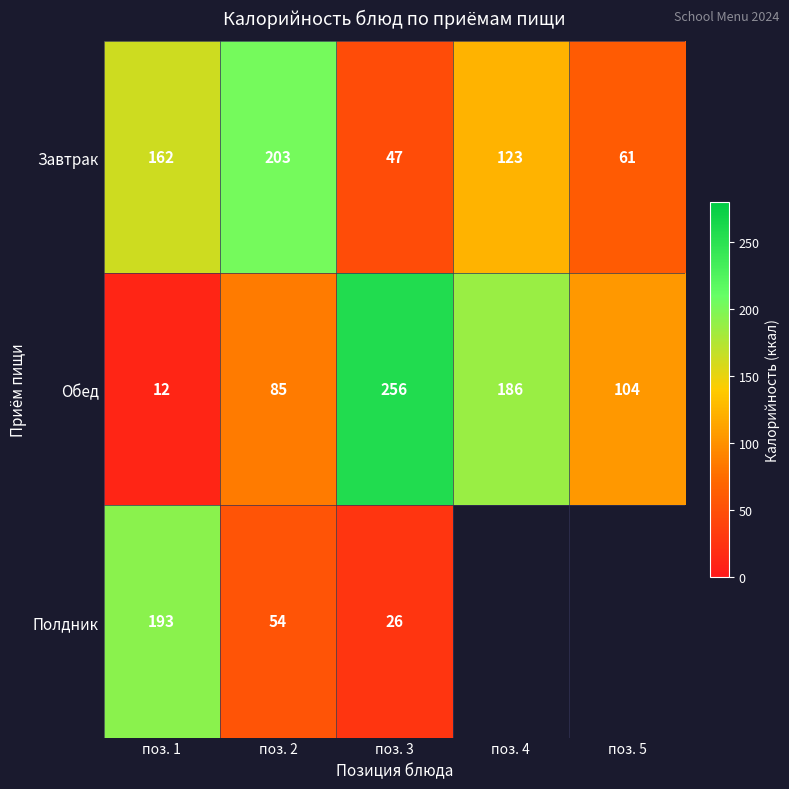

At which label does Завтрак first exceed 123?

поз. 1